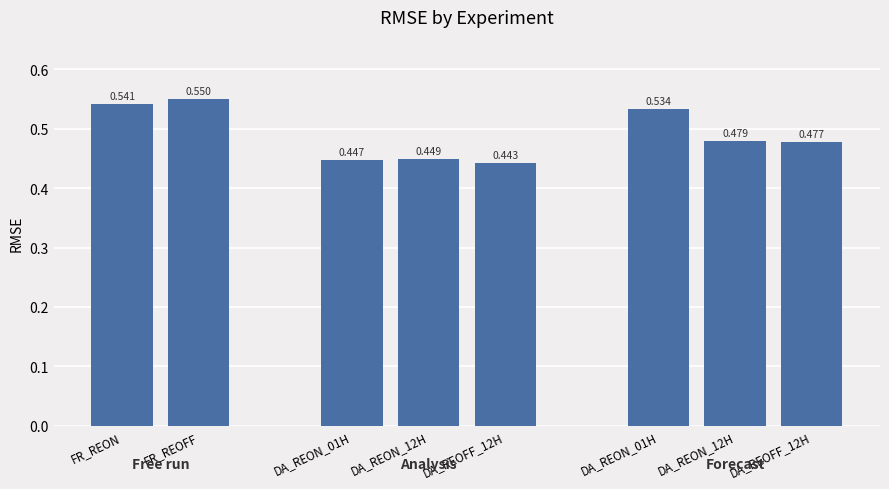

What is the average value?

0.5